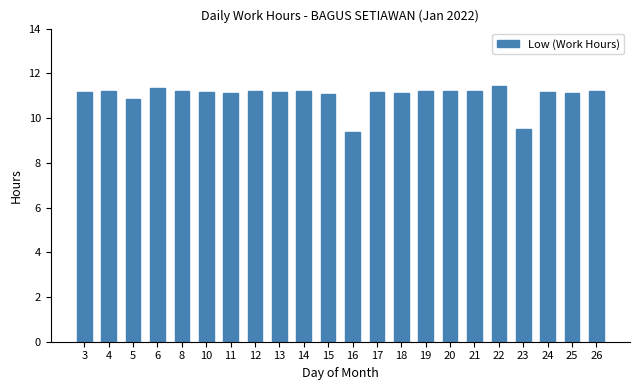

What is the change in value from 4 to 18?

-0.1